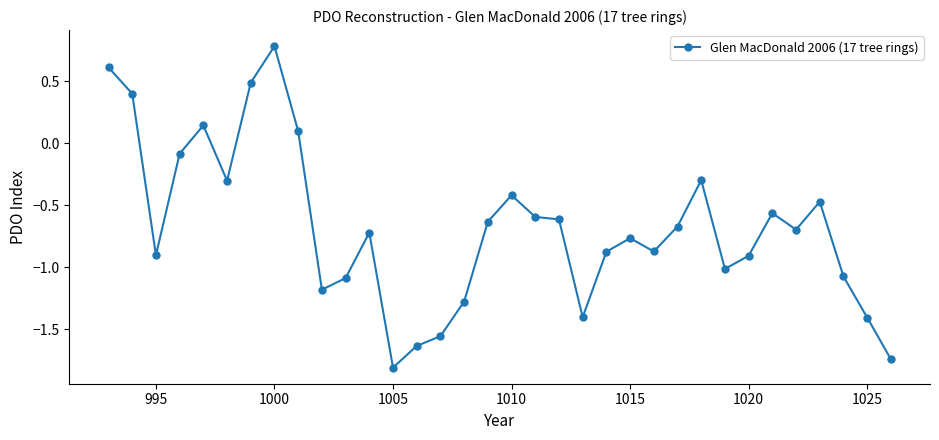

What is the value of the 30th point from the left?

-0.7